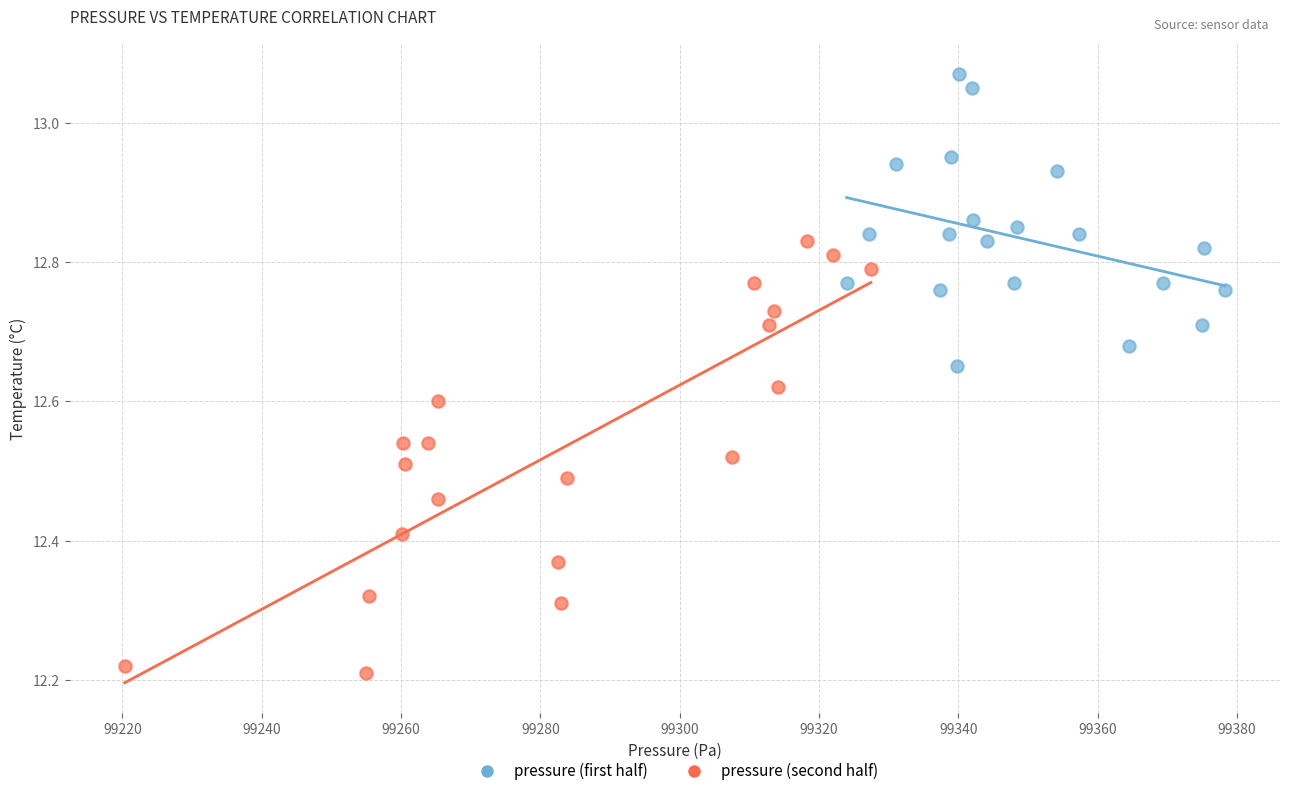

Which series reaches the maximum Y coordinate?

pressure (first half)